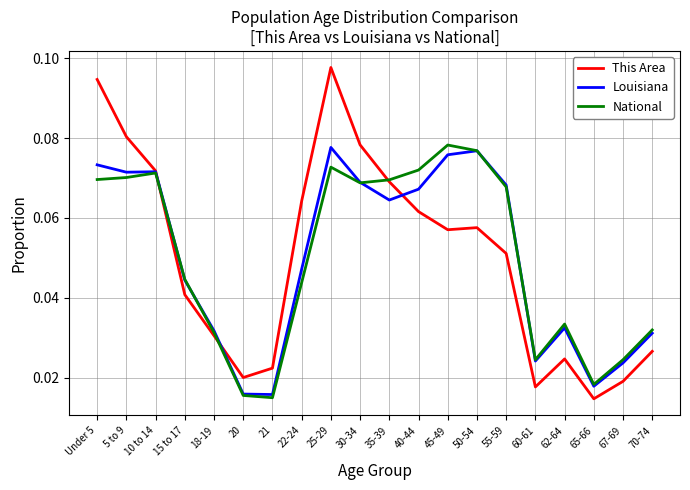

Which series has the widest spread of values?

This Area